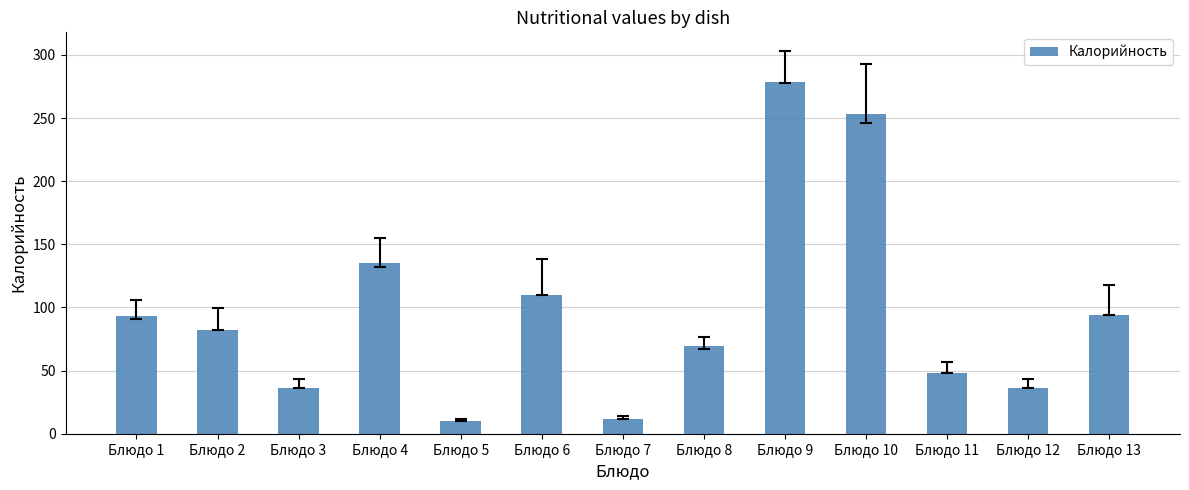

Are the bars horizontal?

No